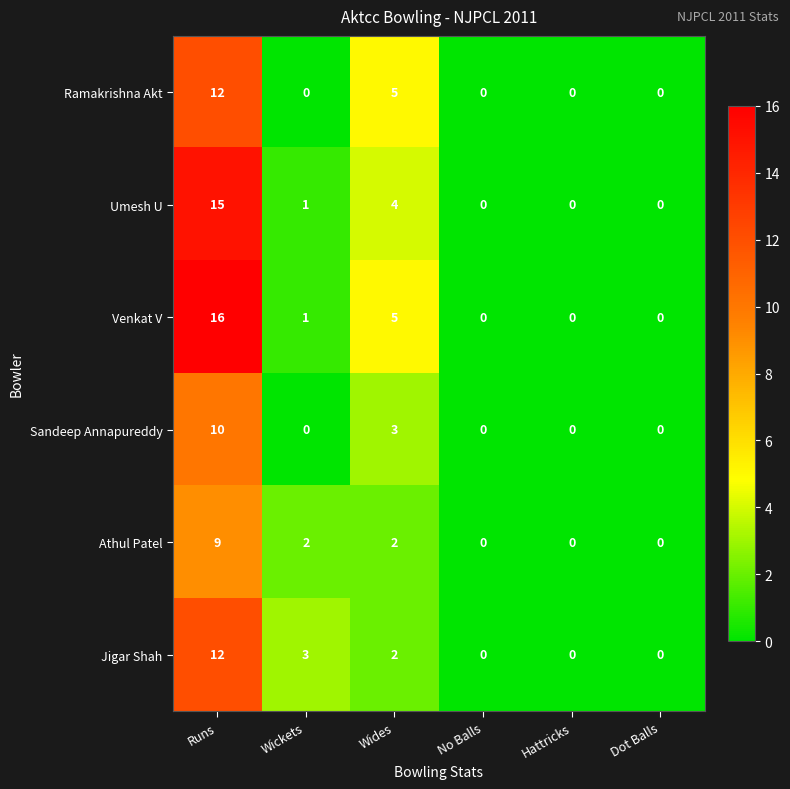

What is the spread (max minus min) of values at Wickets?

3